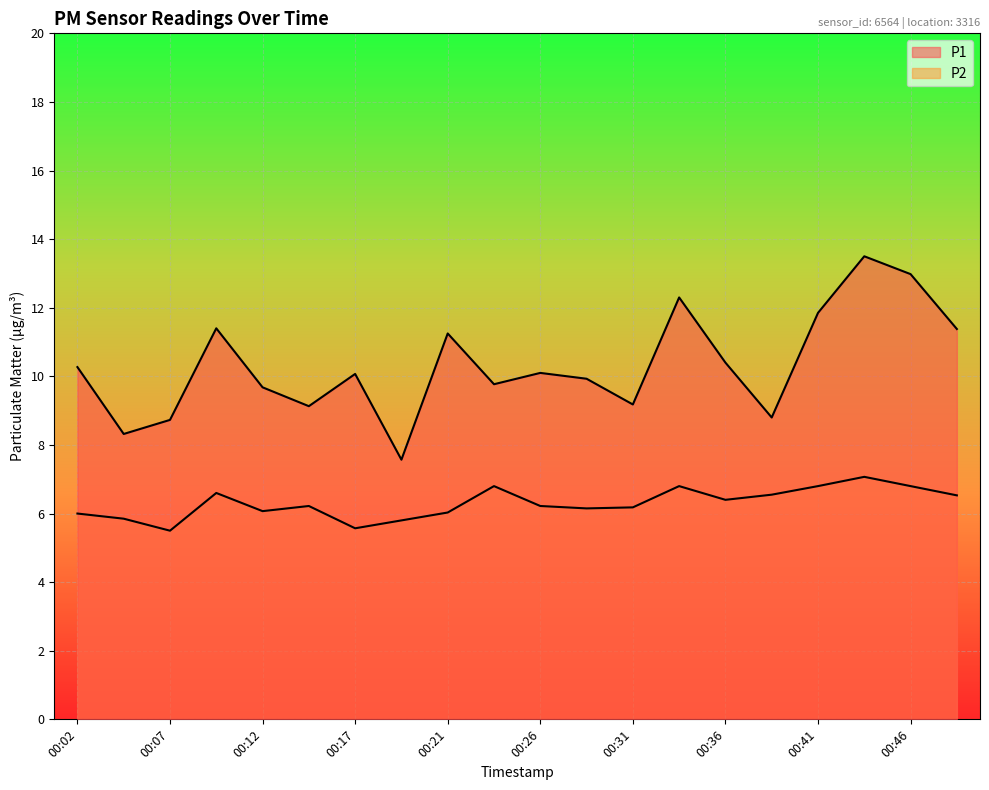

Between 00:14 and 00:21, which is larger?

00:21